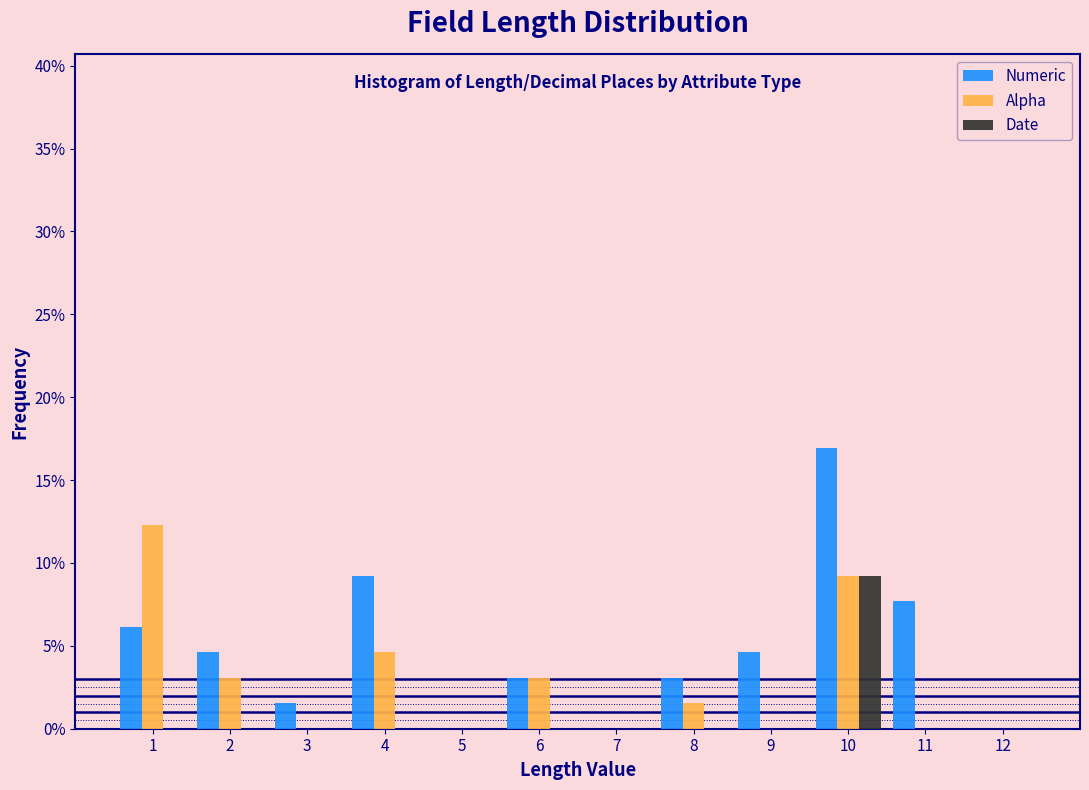

In the Numeric series, which range on the x-axis has the tallest bar?

9.5 to 10.5